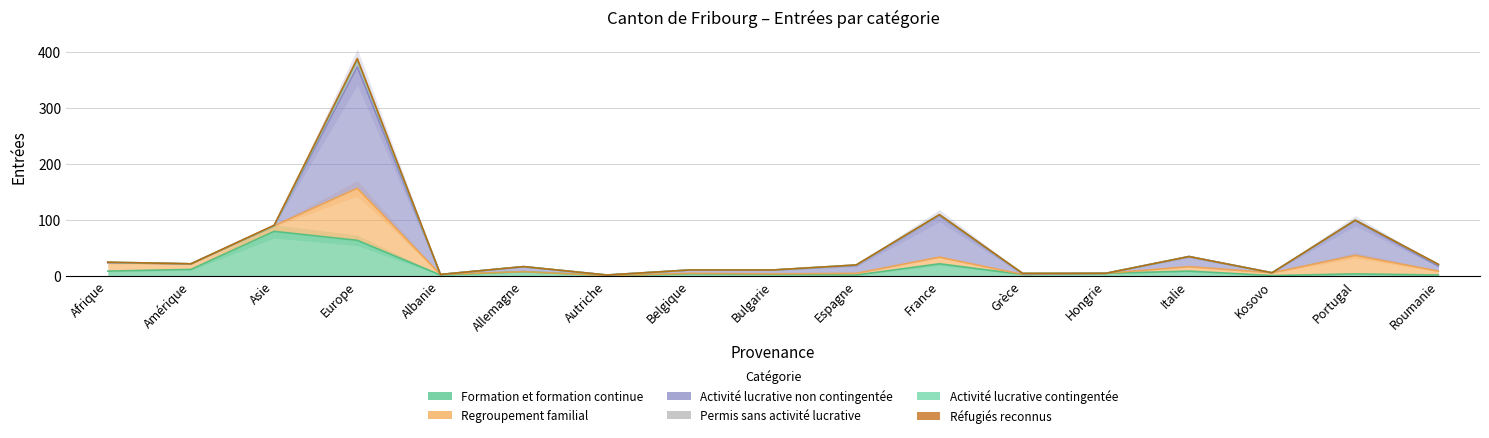

How many lines are shown in the chart?

6